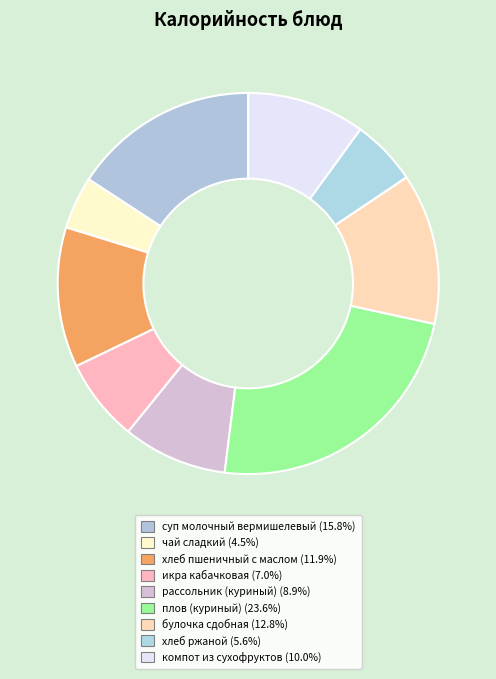

Which category has the smallest portion of the pie?

чай сладкий